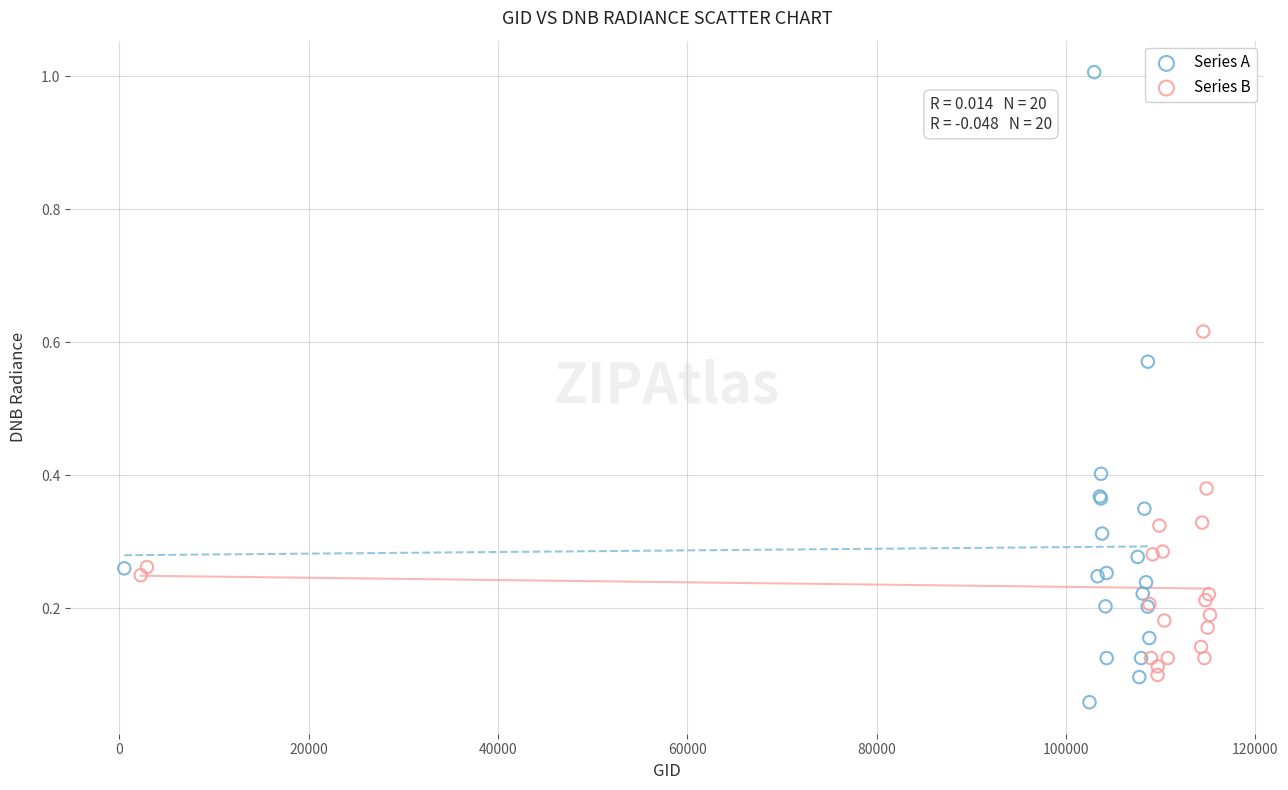

What are all the series names shown in the legend?

Series A, Series B